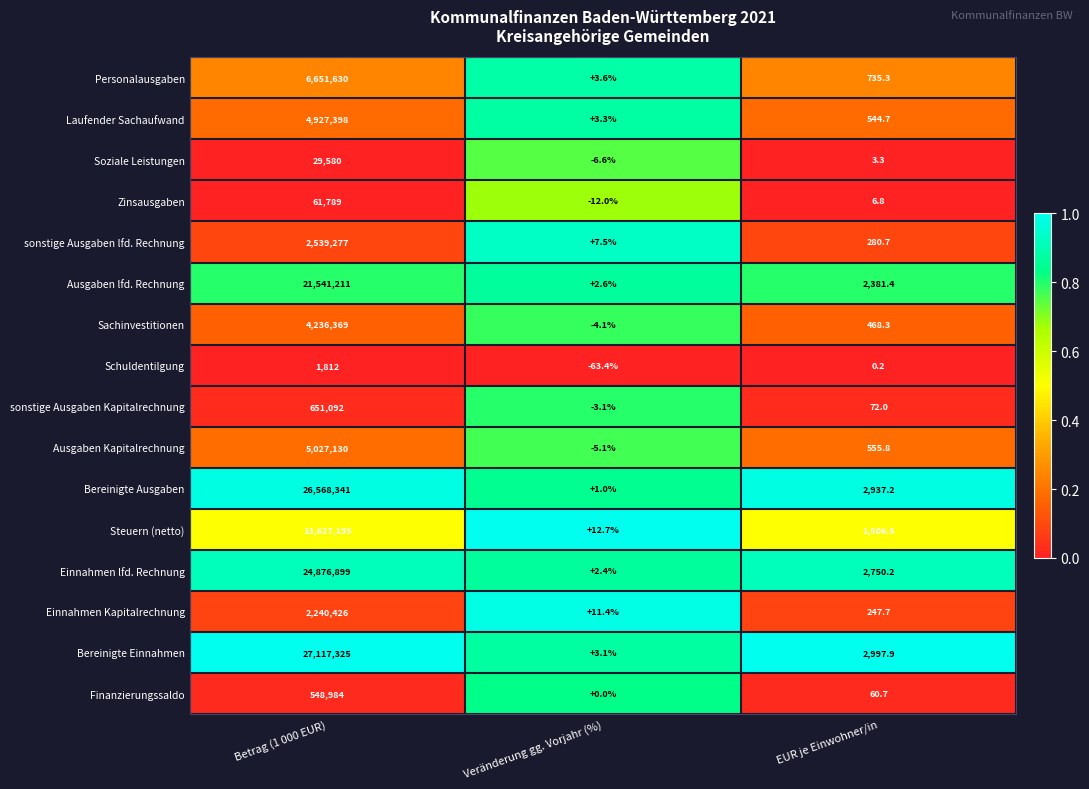

At which category is the sum across all series the highest?

Betrag (1 000 EUR)